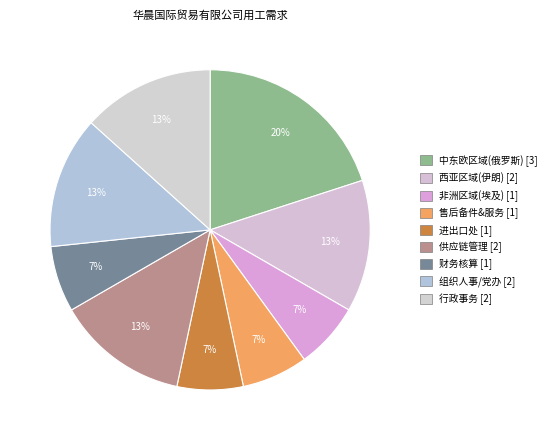

What is the ratio of the value at 供应链管理 to the value at 行政事务?

1.0